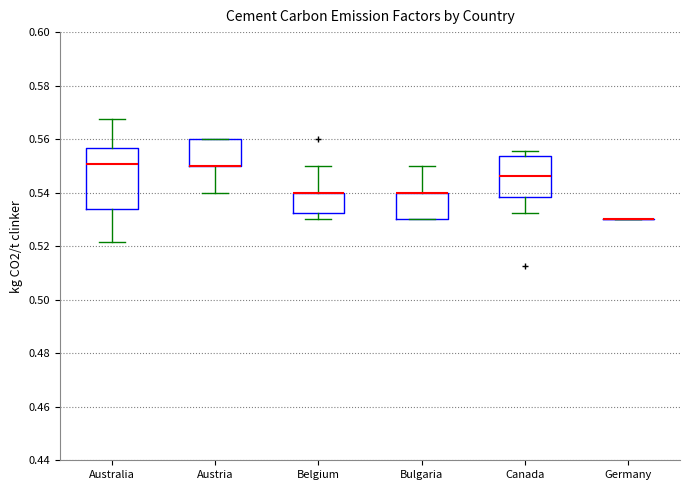

Where is the lower edge of the box for Bulgaria on the y-axis? The values are not printed on the chart, so give them approximately, as read against the axis.

0.530